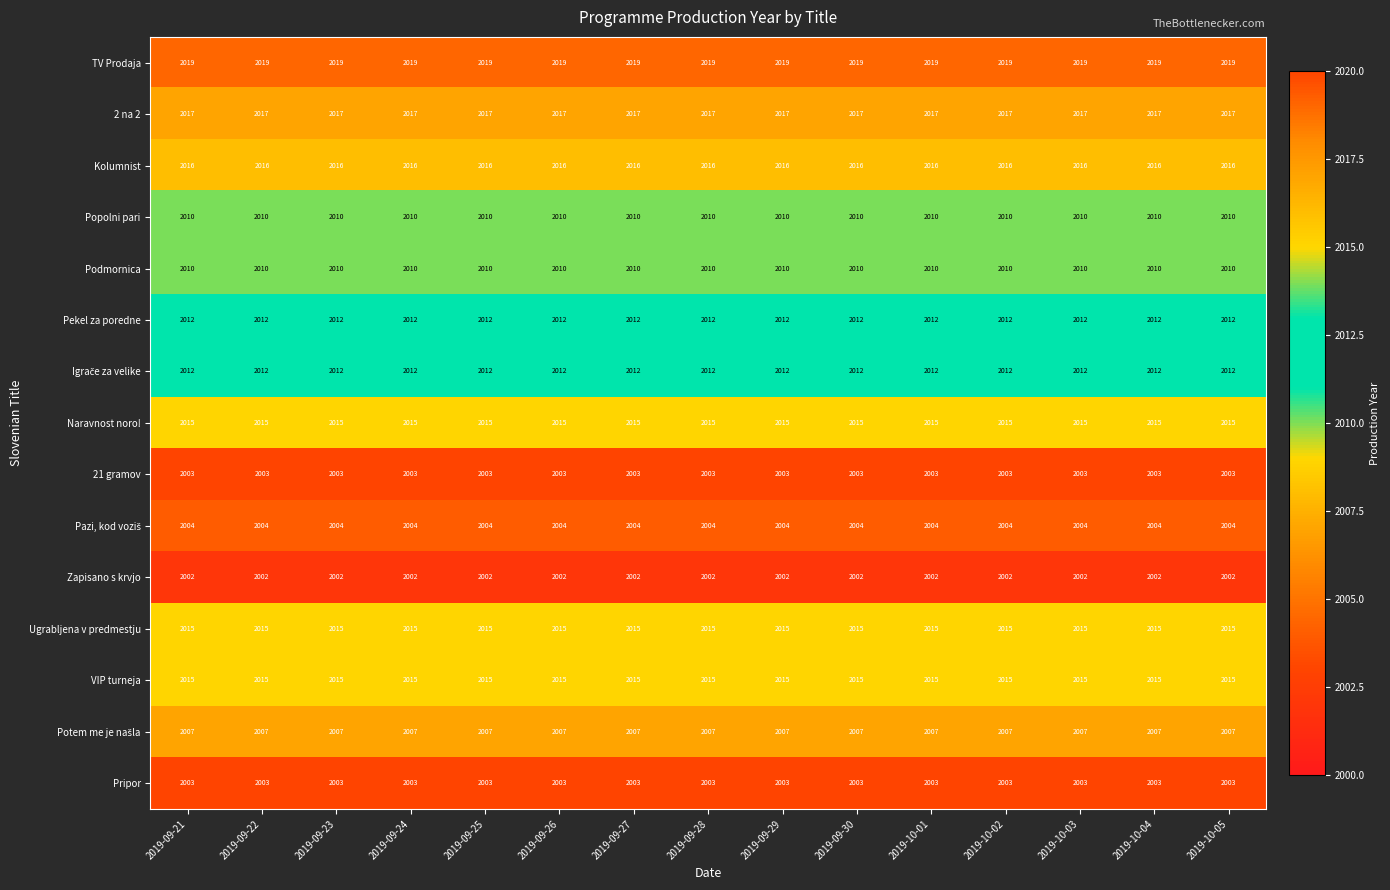

What is the sum of all 21 gramov values?

30045